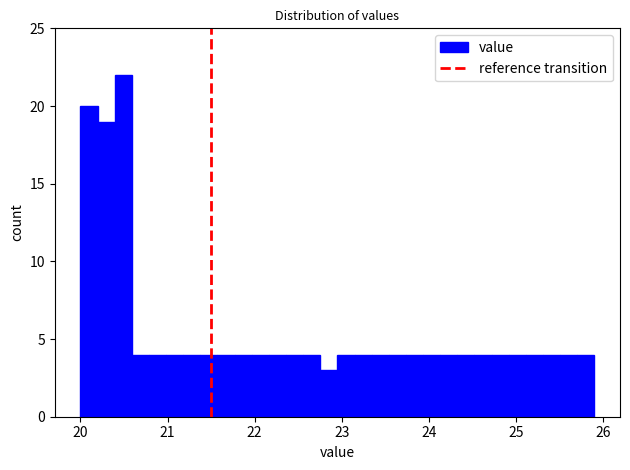

Read against the x-axis, roughly where is the centre of the tallest bar?

20.5